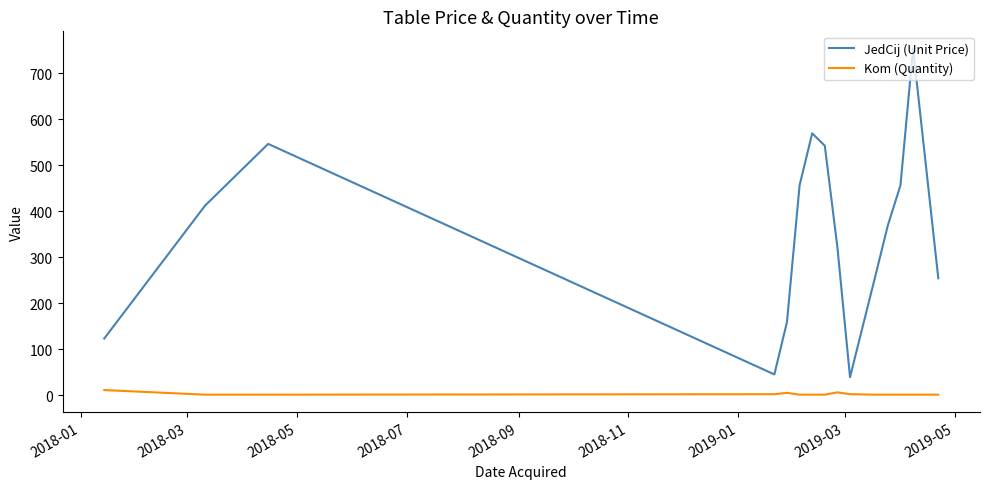

True or false: JedCij (Unit Price) and Kom (Quantity) intersect in this chart.

False